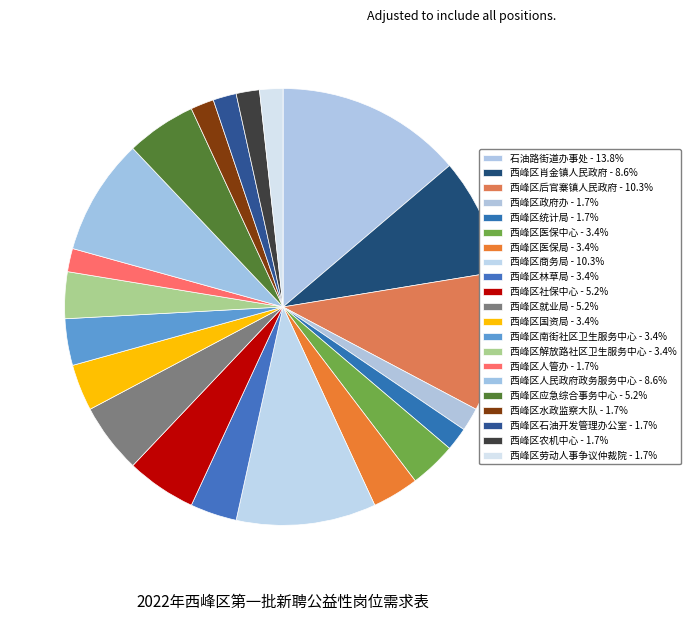

Is there a majority slice in this chart?

No